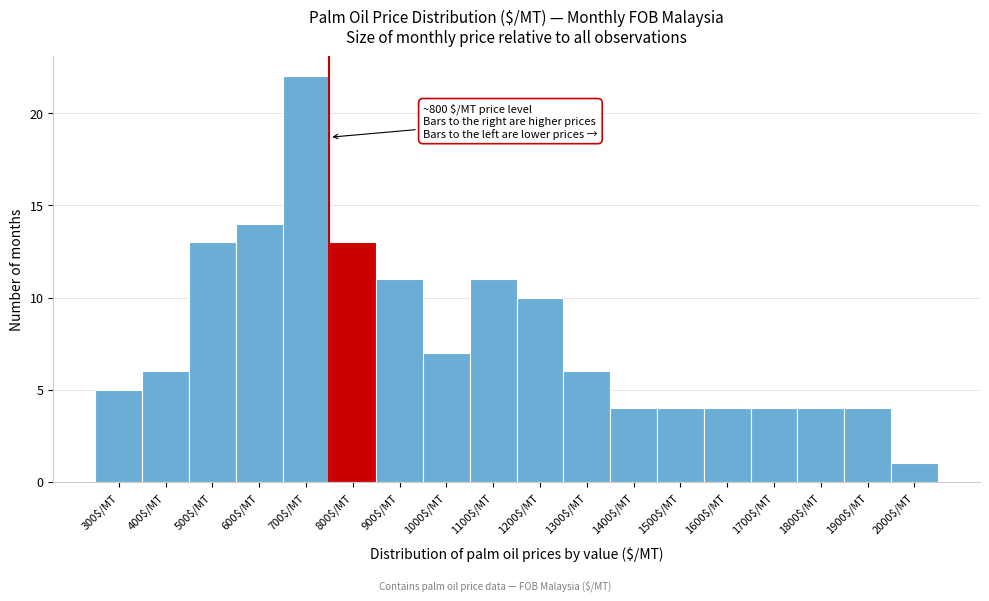

Reading left to right, list all the values displayed in this chart.

5	6	13	14	22	13	11	7	11	10	6	4	4	4	4	4	4	1